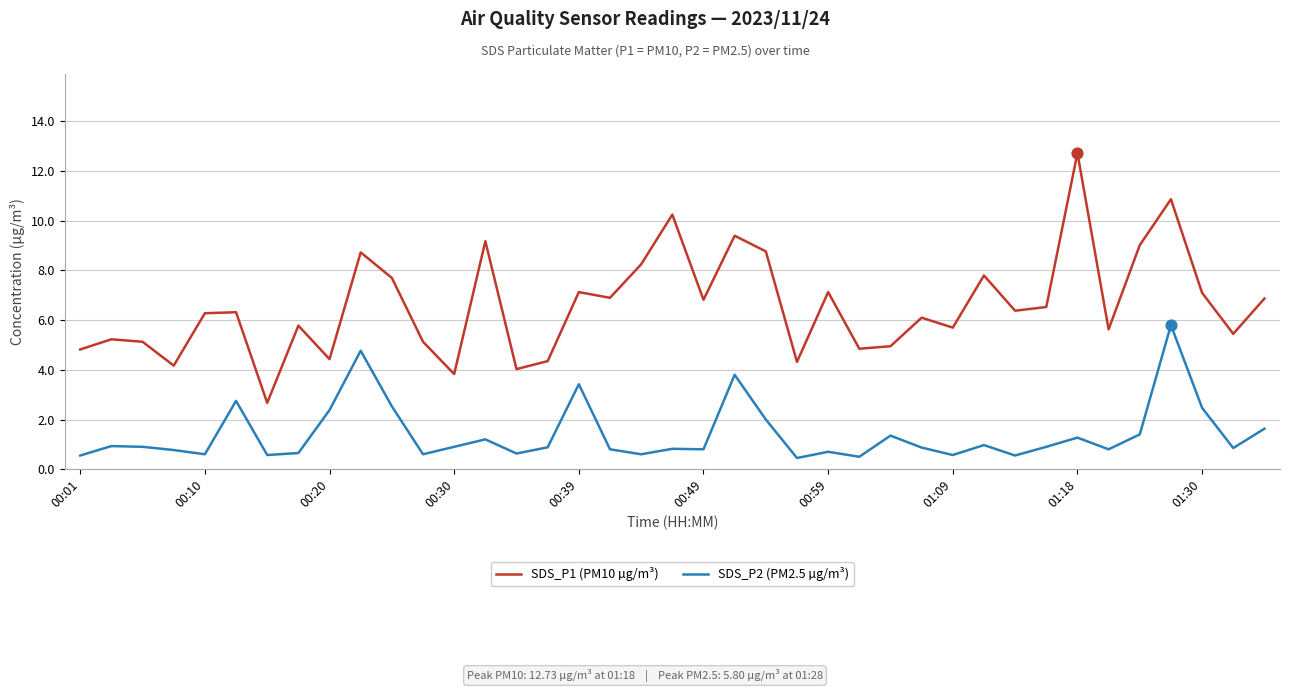

Which series has the largest total across all categories?

SDS_P1 (PM10 µg/m³)